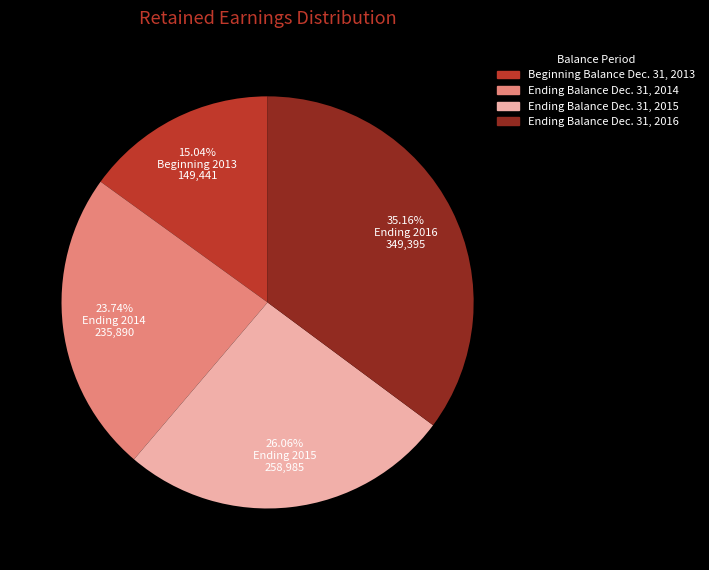

Which slice is the smallest?

Beginning Balance Dec. 31, 2013